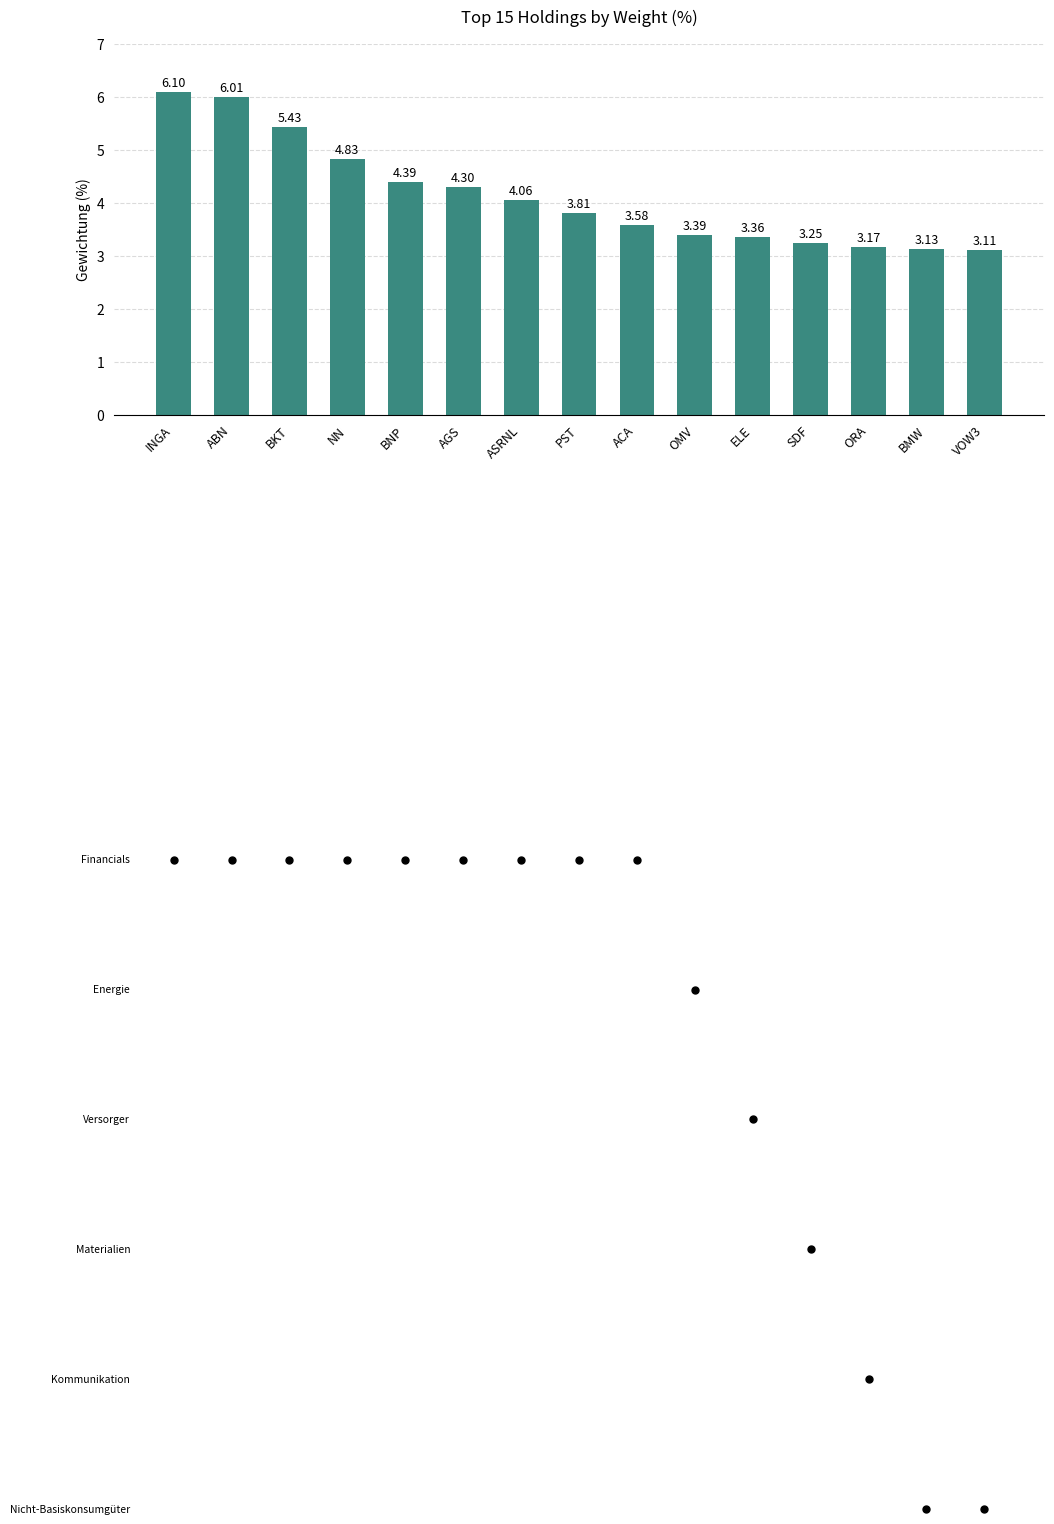

List the labels in order of value, largest first.

INGA, ABN, BKT, NN, BNP, AGS, ASRNL, PST, ACA, OMV, ELE, SDF, ORA, BMW, VOW3